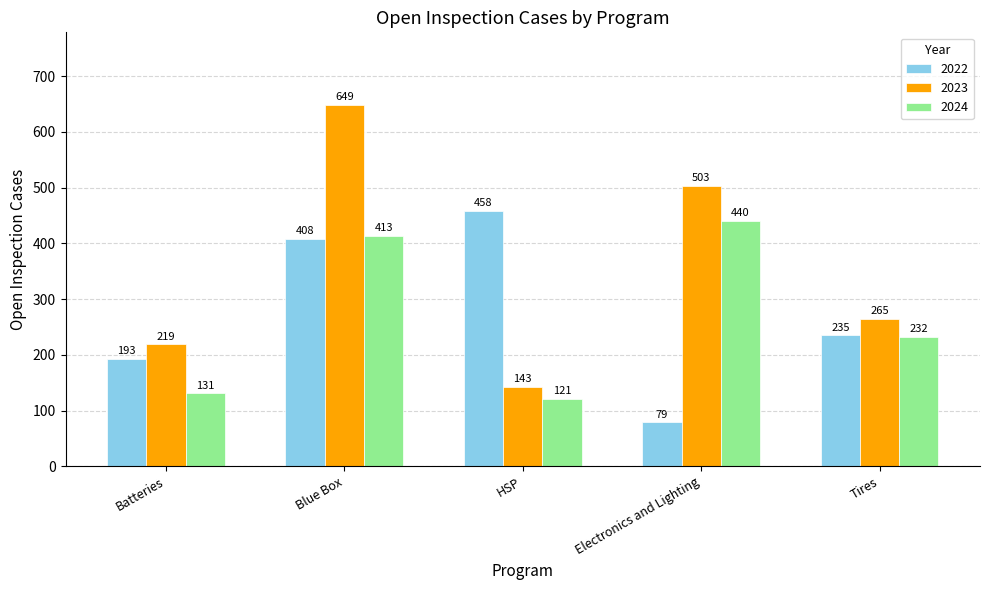

What is the sum of all 2023 values?

1779